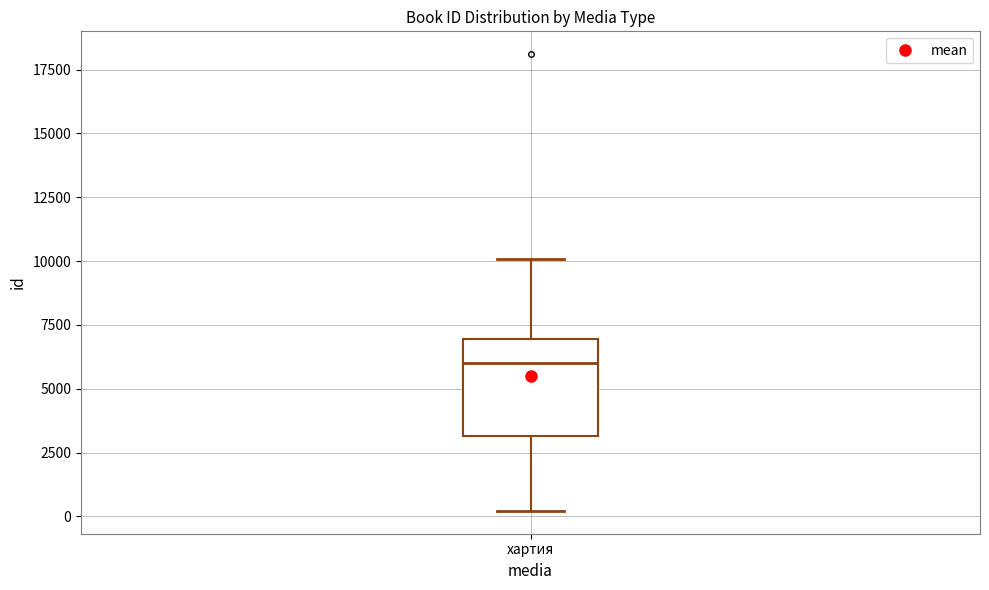

Read this box plot against the y-axis: the position of the median line, the range covered by the box, and the ends of both whiskers. The values are not printed on the chart, so give them approximately, as read against the axis.

median 6000, box 3000 to 7000, whiskers 0 to 10000